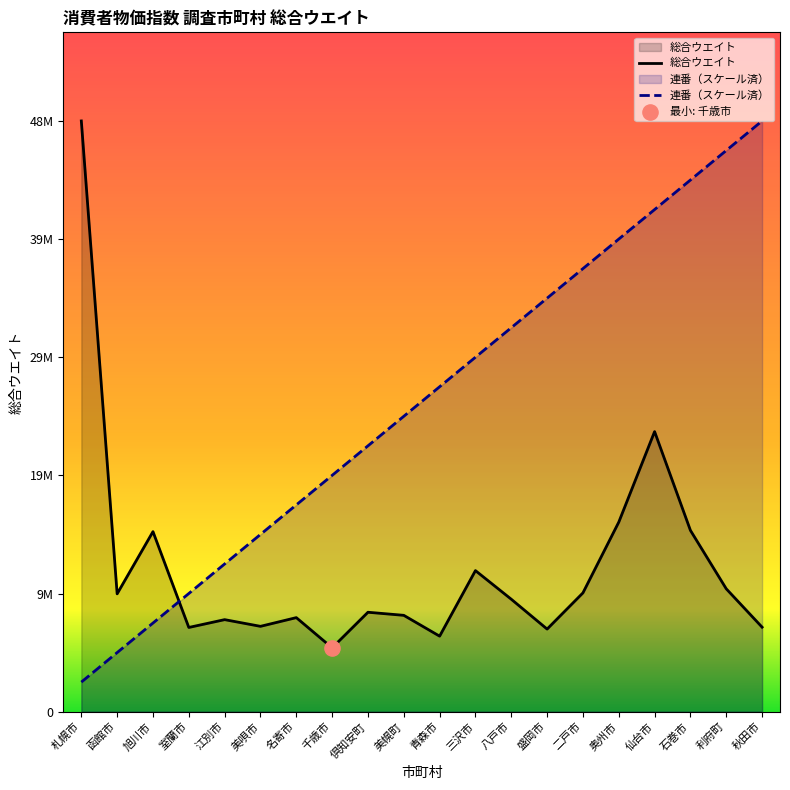

At which category is the sum across all series the highest?

仙台市